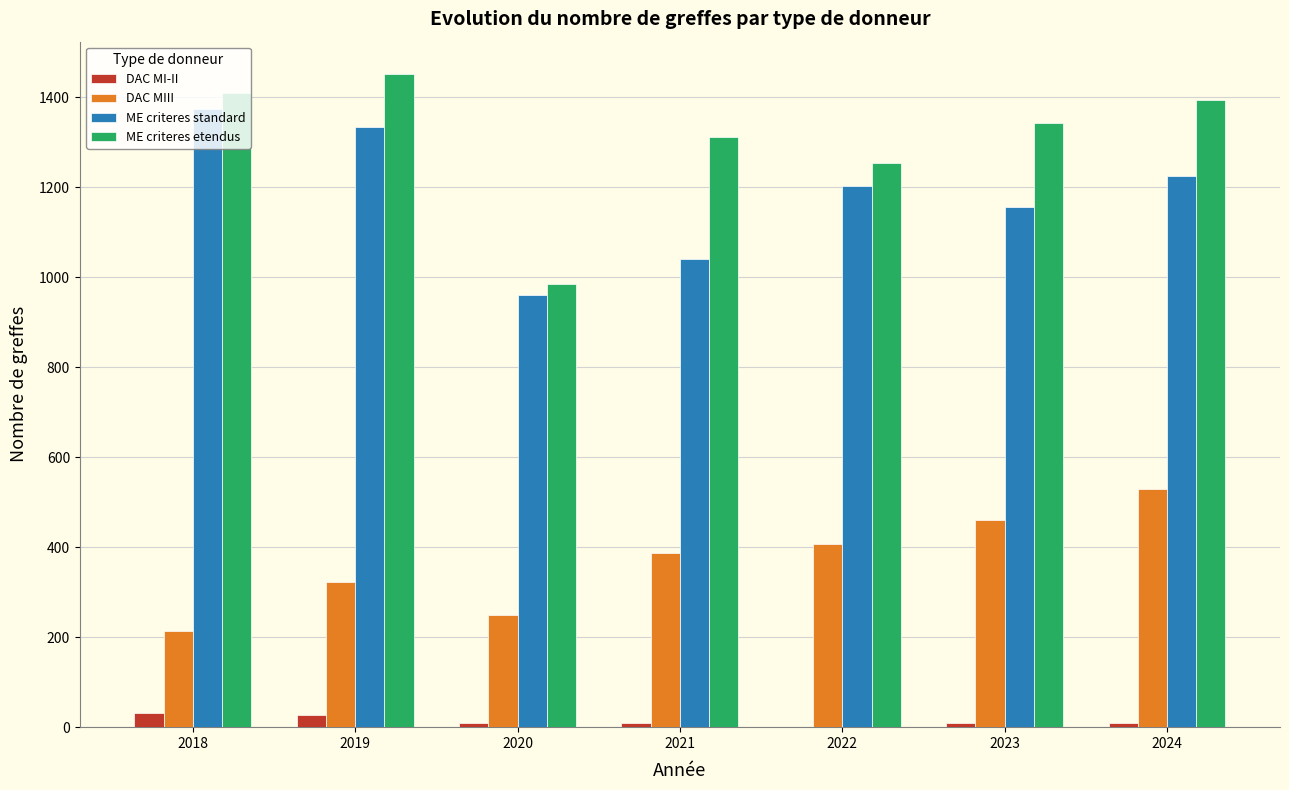

What is the average value of the ME criteres standard series?

1184